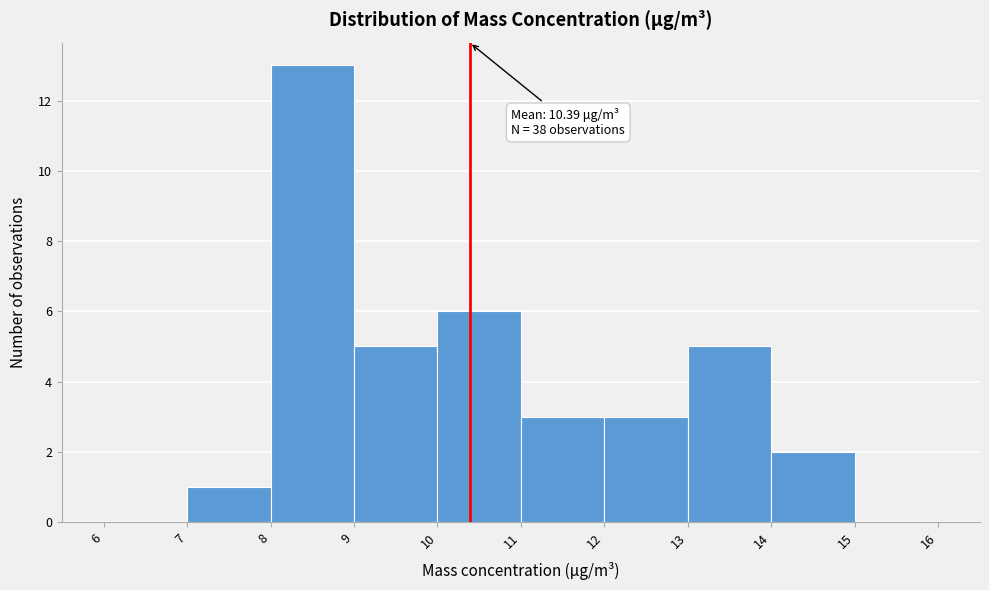

Over which range of the x-axis is the bar tallest?

8 to 9